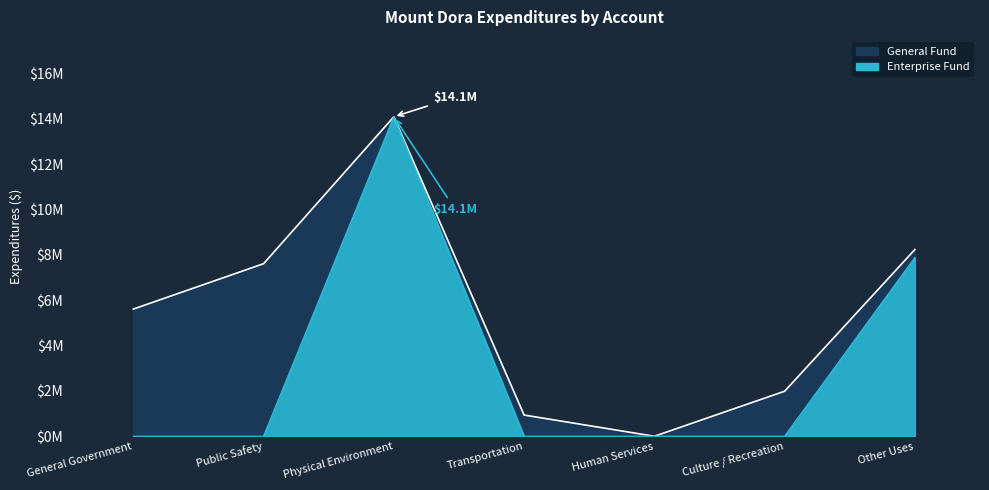

What is the sum of all values?

21961273